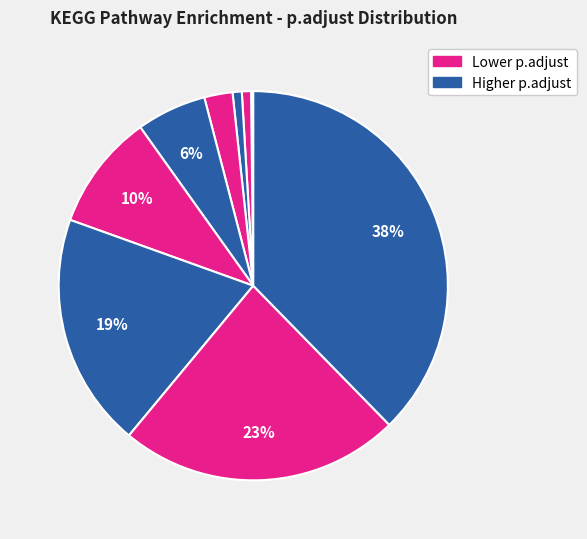

How many segments does this pie chart have?

12